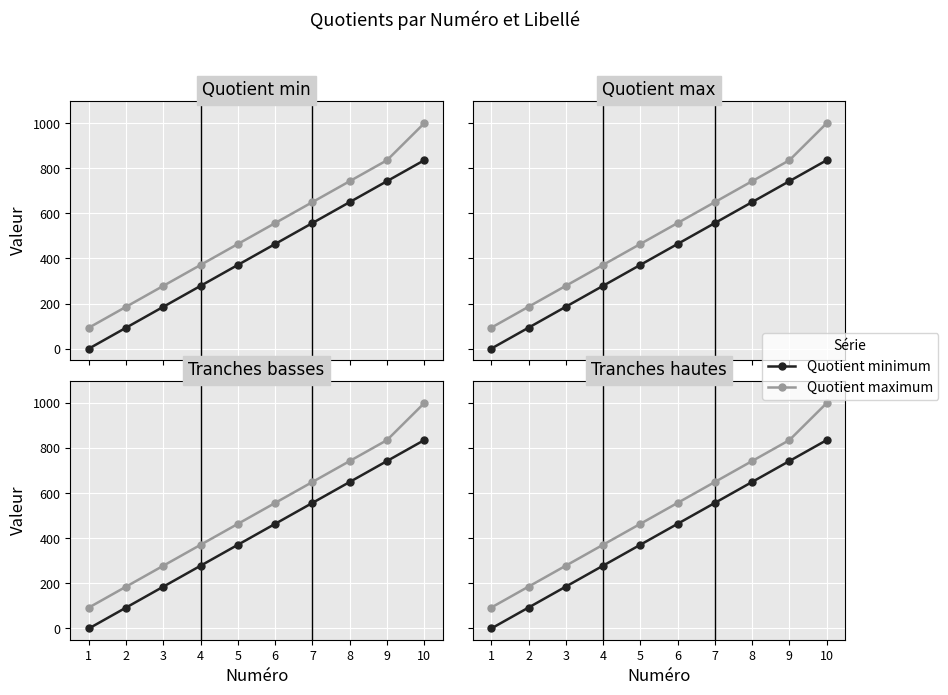

Is it true that Quotient maximum equals 650.1 at 7?

True